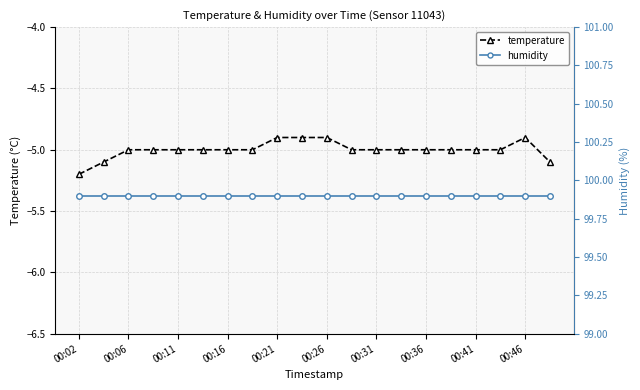

What is the minimum value shown in the chart?

-5.2